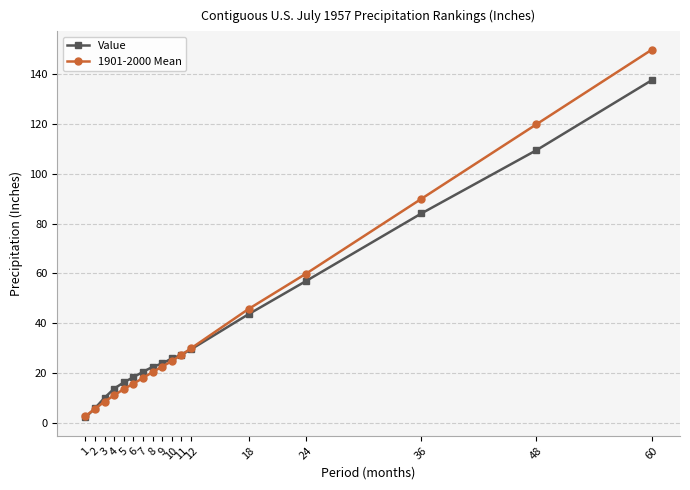

Is the value of 1901-2000 Mean at 9 greater than the value of Value at 36?

No